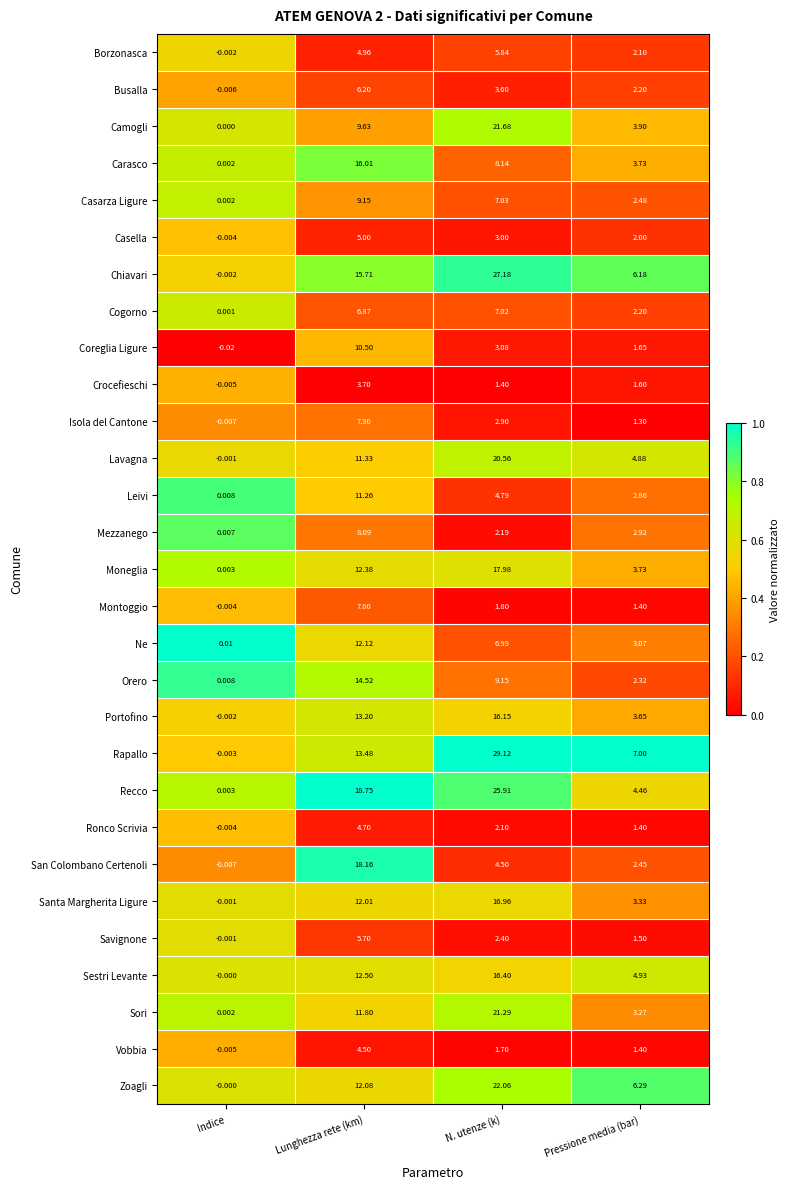

Which series has the largest range (max minus min)?

Rapallo